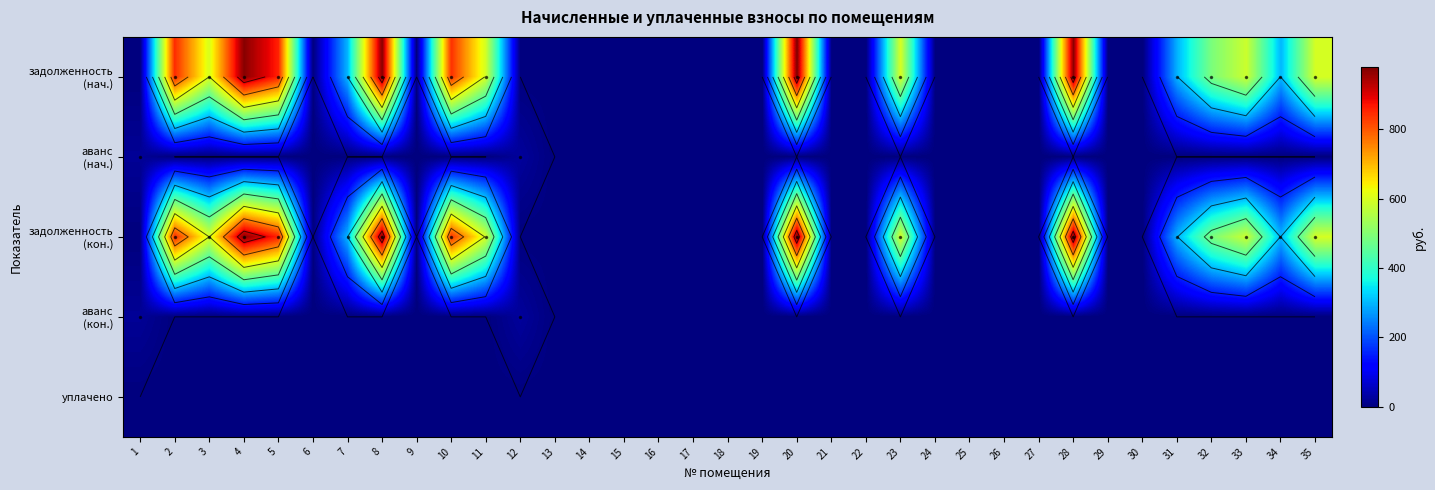

What value does the задолженность (кон.) series have at 35?

596.6